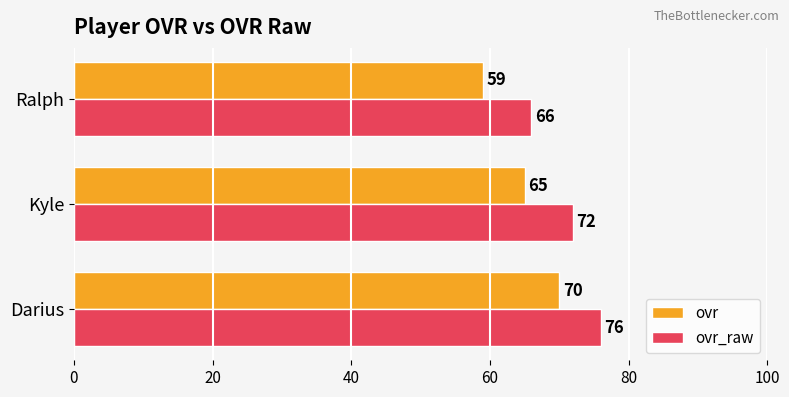

What is the average value of the ovr_raw series?

71